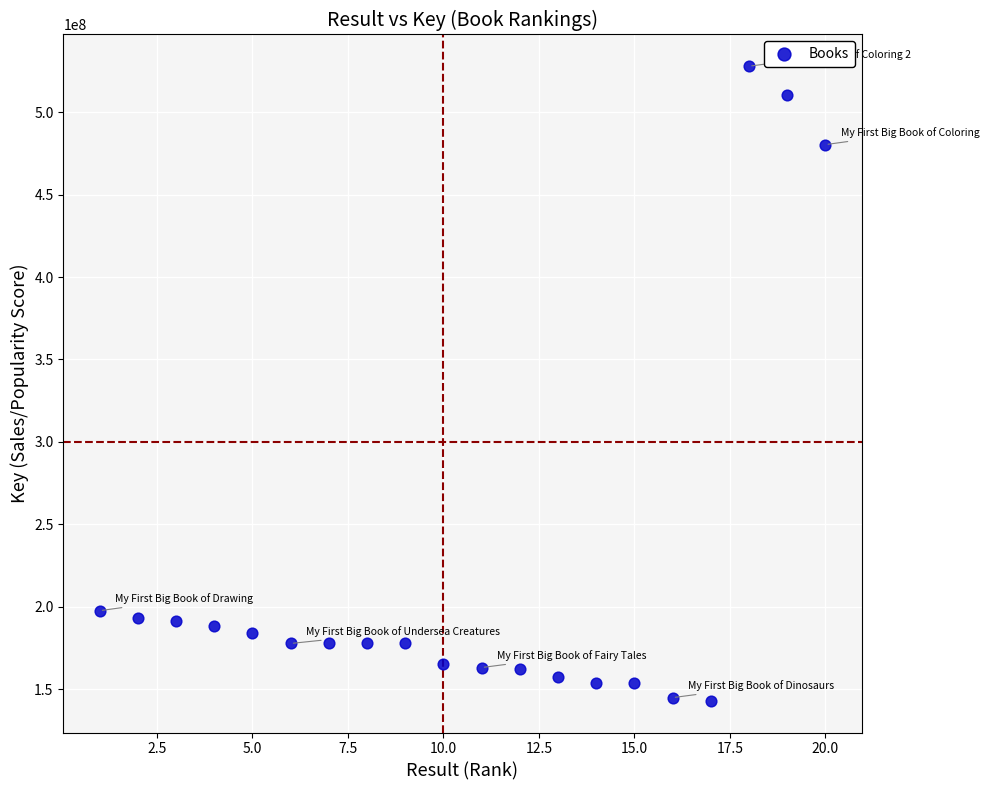

What is the range of Y values (max minus min)?

384958942